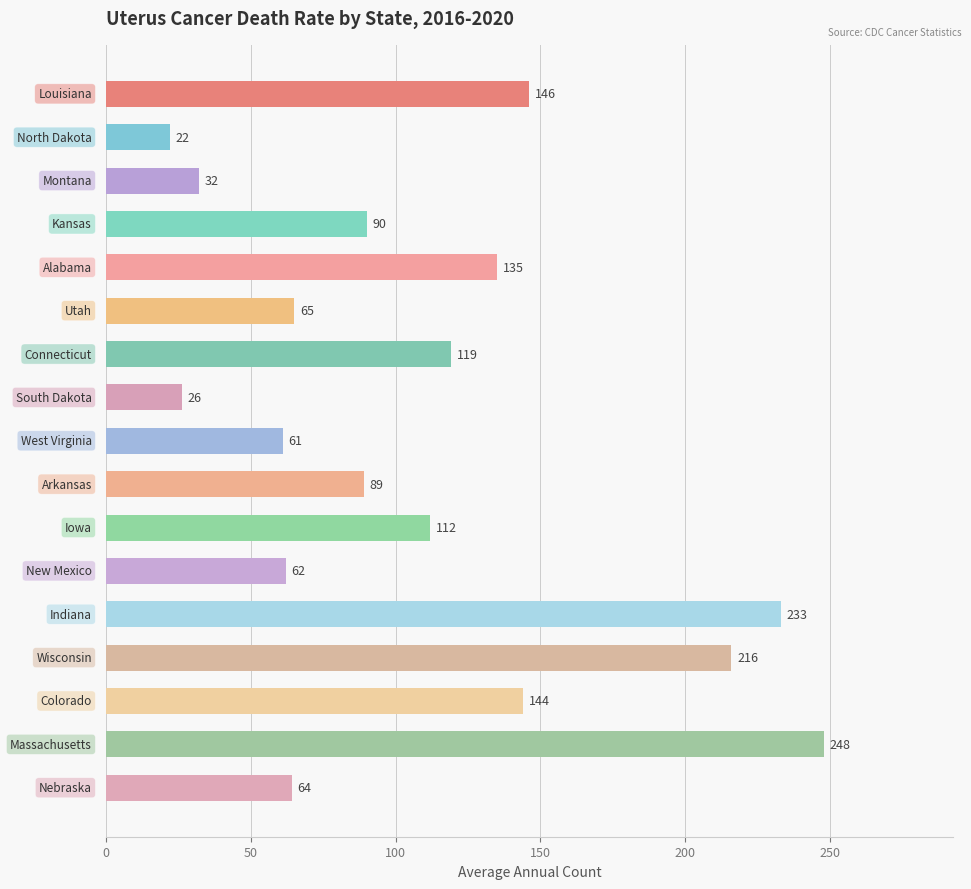

What is the value of the 6th bar from the top?

65